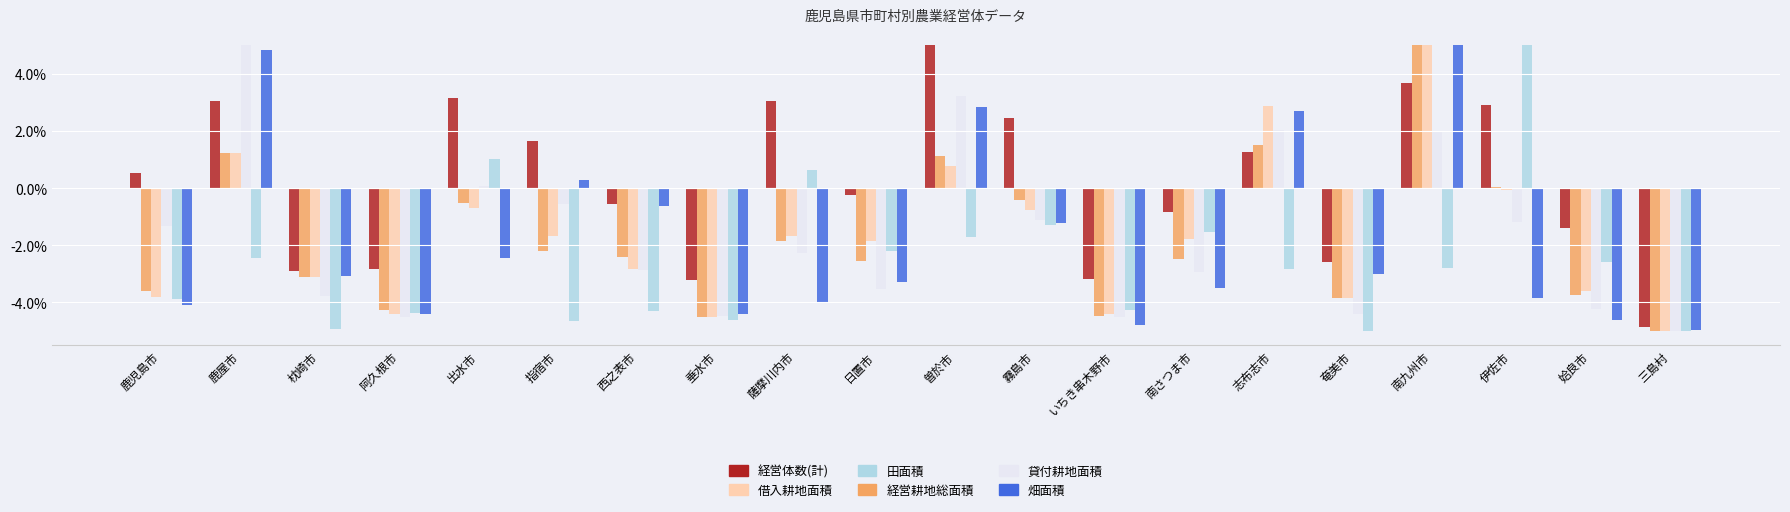

What is the sum of the 経営耕地総面積 values at 鹿児島市 and 志布志市?

-2.1